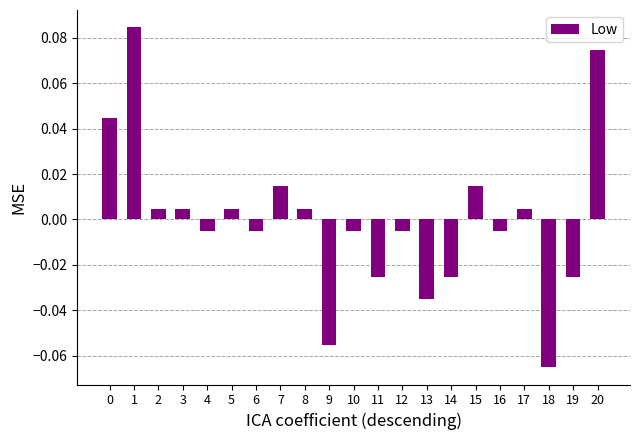

Between 6 and 20, which is larger?

20